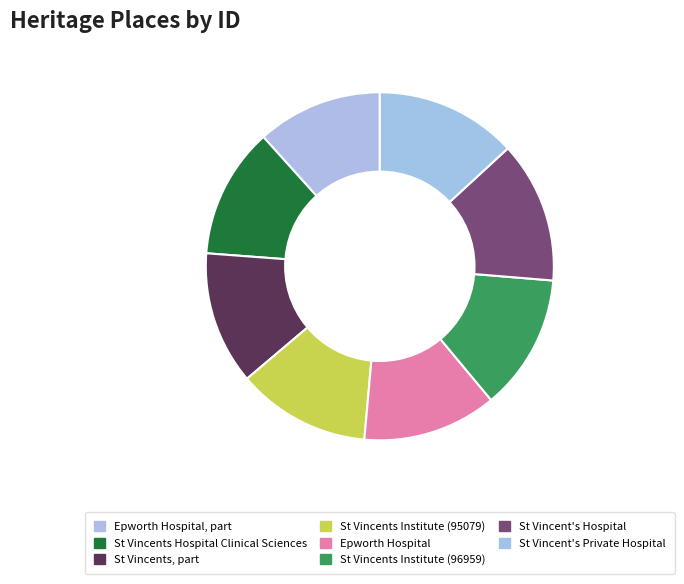

The St Vincents Institute (96959) slice represents 19% of the pie. True or false?

False